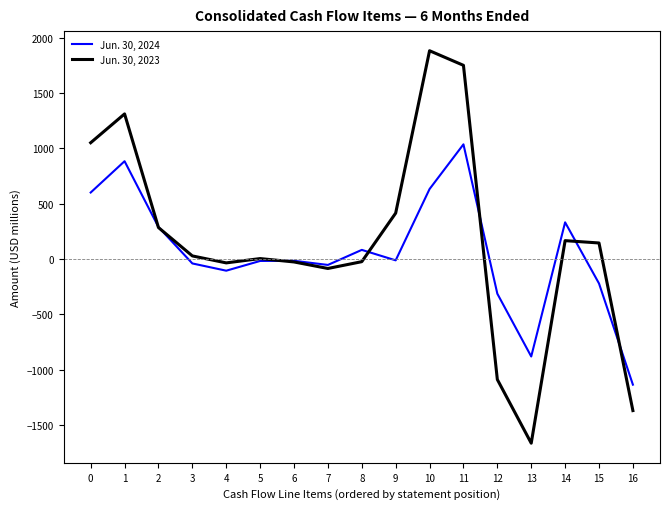

Is the value of Jun. 30, 2023 at 3 greater than the value of Jun. 30, 2024 at 8?

No